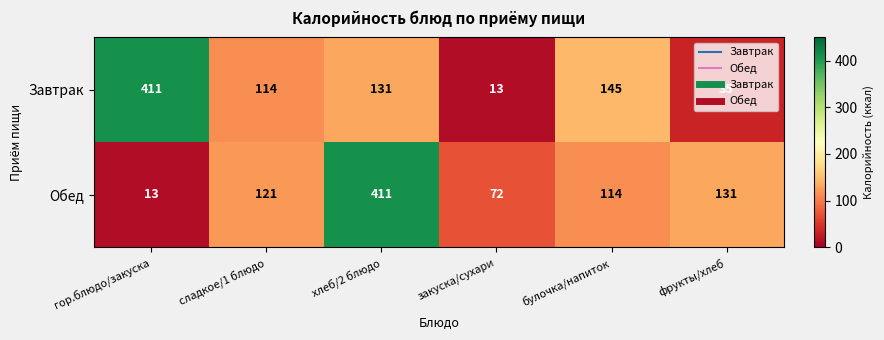

List the labels in order of Обед value, largest first.

хлеб/2 блюдо, фрукты/хлеб, сладкое/1 блюдо, булочка/напиток, закуска/сухари, гор.блюдо/закуска